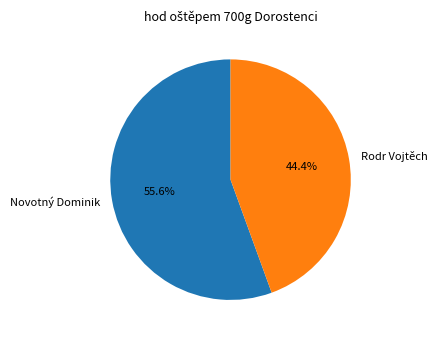

Which category accounts for the majority?

Novotný Dominik